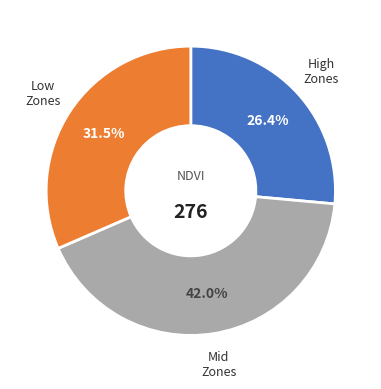

Does any single category account for the majority?

No